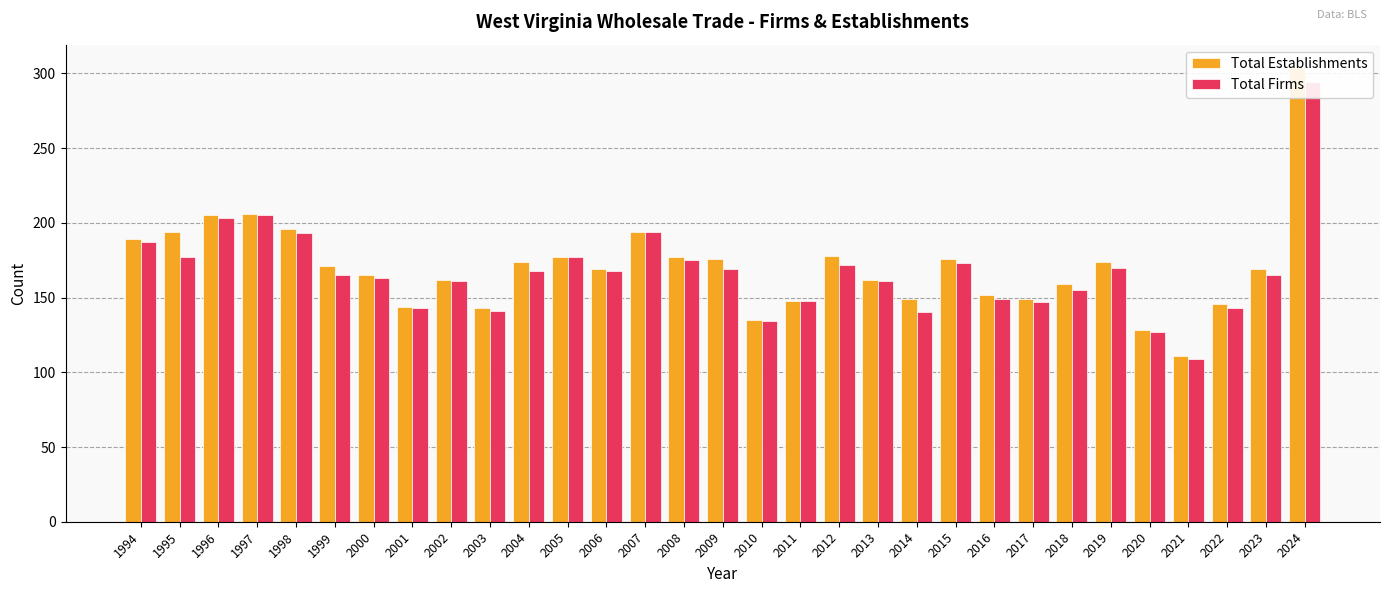

Between 1997 and 2014, which is larger?

1997